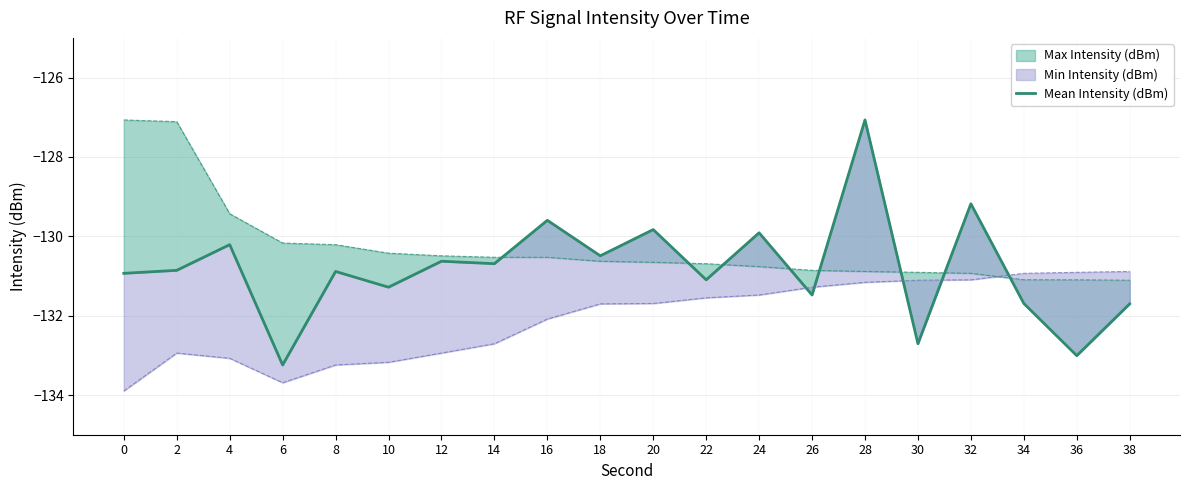

Rank the categories by value from highest to lowest.

28, 32, 16, 20, 24, 4, 18, 12, 14, 2, 8, 0, 22, 10, 26, 34, 38, 30, 36, 6